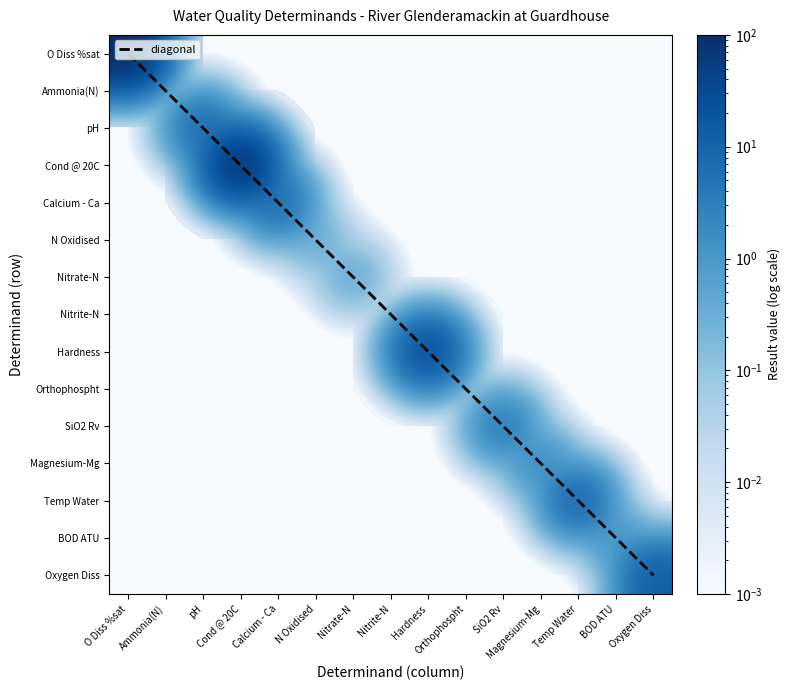

Is it true that pH equals 0.0 at Calcium - Ca?

False